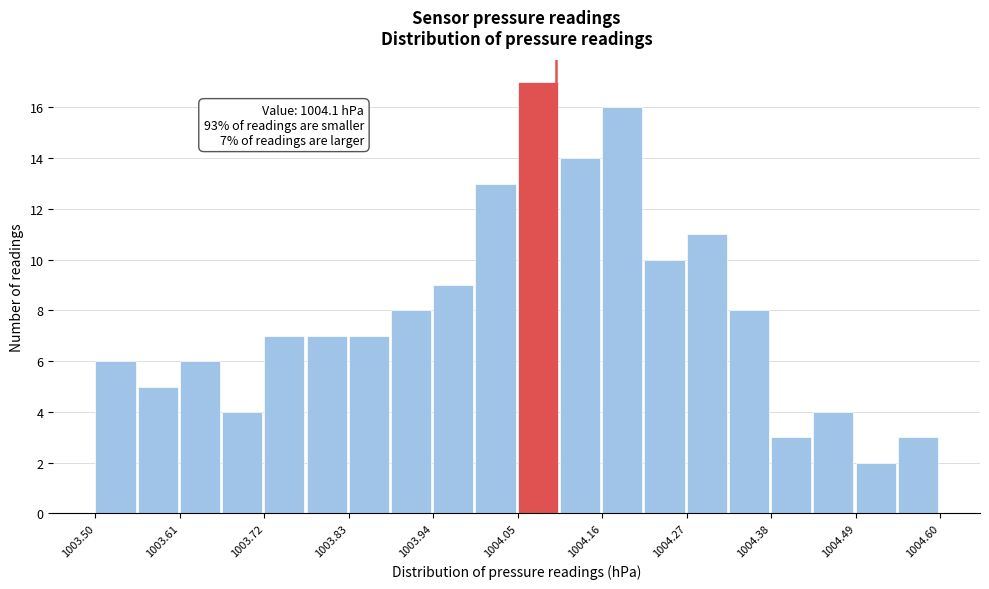

Read against the x-axis, roughly where is the centre of the tallest bar?

1004.08